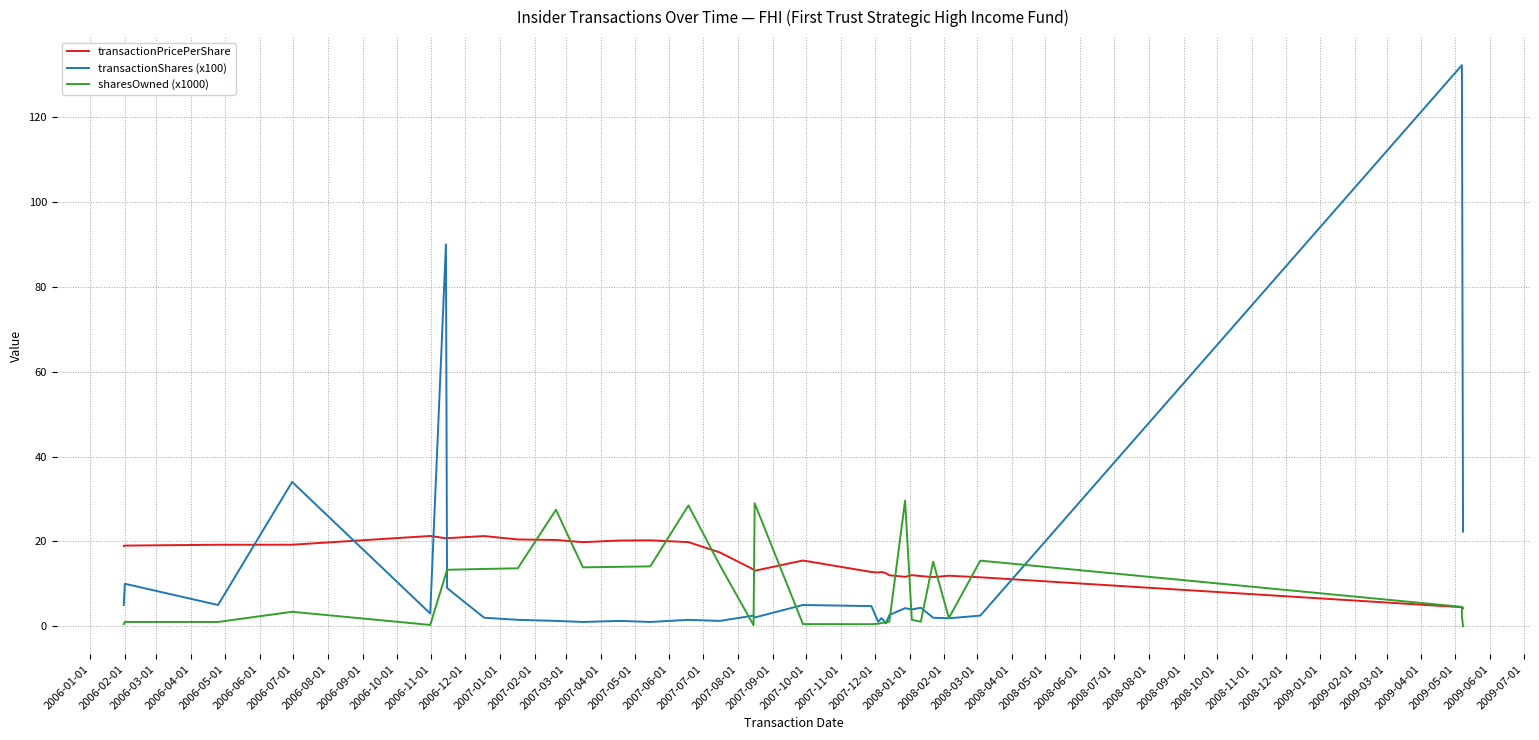

Is it true that sharesOwned (x1000) equals 15.2 at 2008-03-01?

True